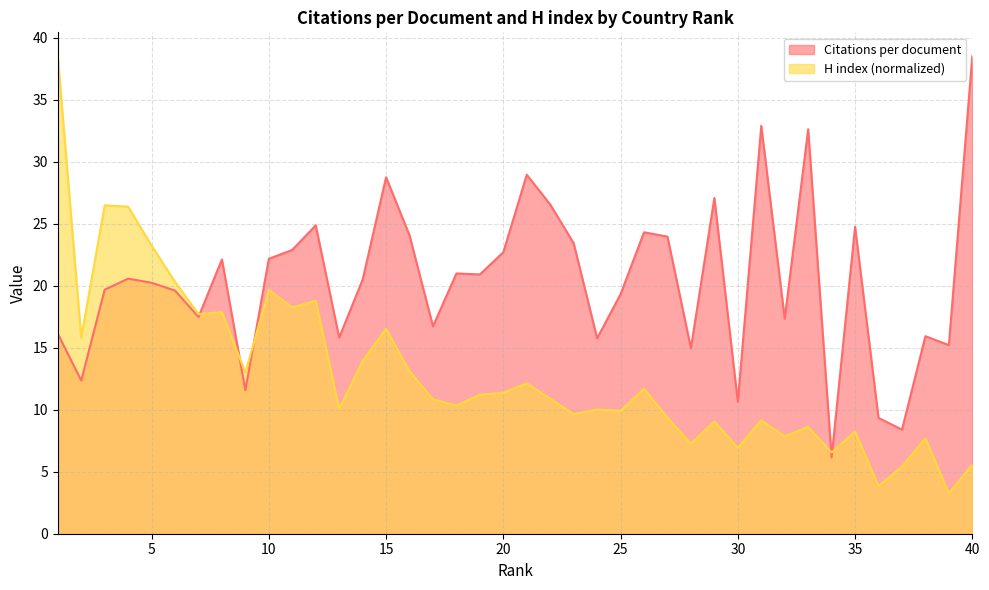

How many values in the H index series are below 10?

16